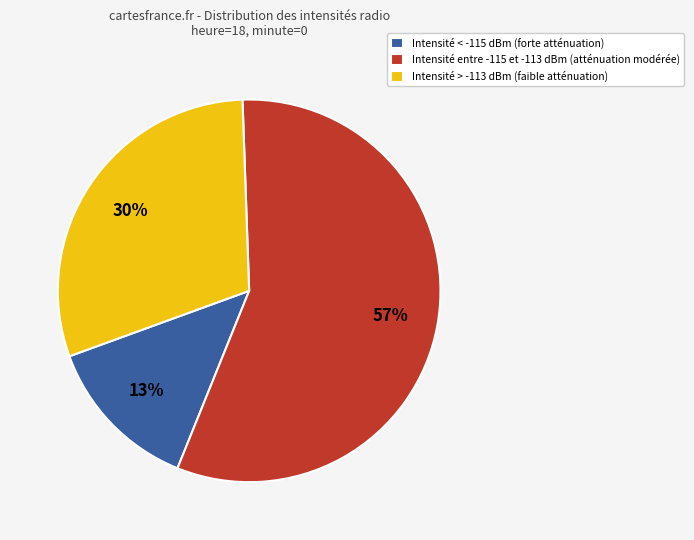

Is the sum of Intensité > -113 dBm (faible atténuation) and Intensité entre -115 et -113 dBm (atténuation modérée) greater than half?

Yes